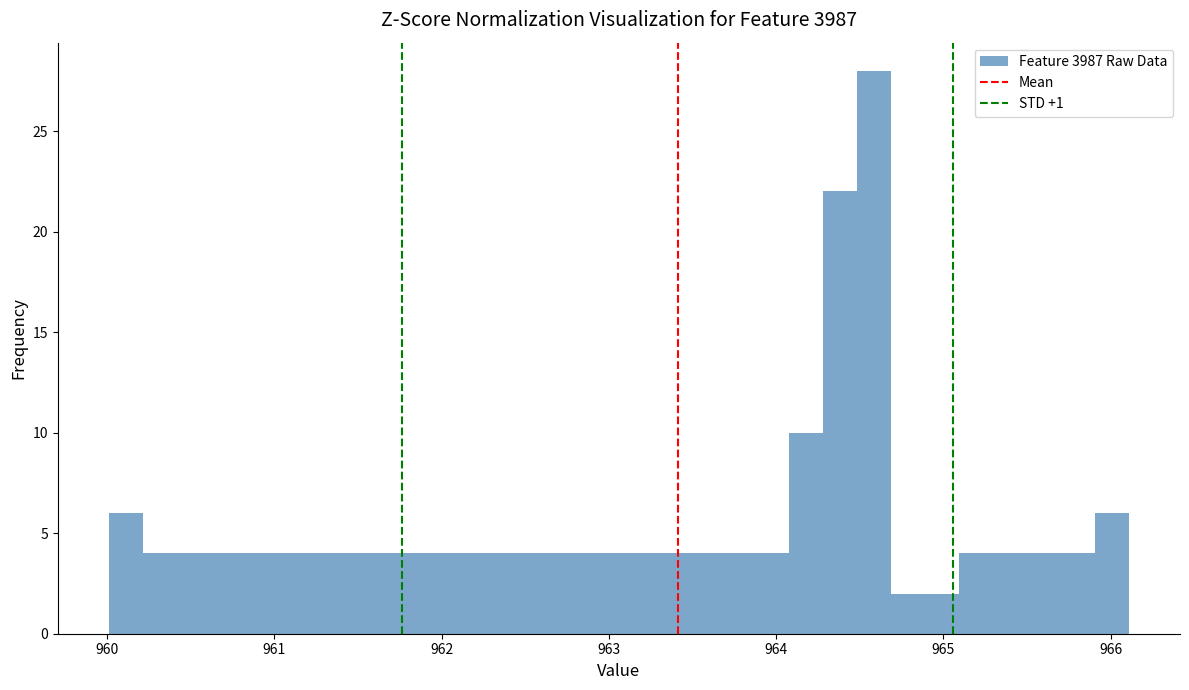

Read against the x-axis, roughly where is the centre of the tallest bar?

964.6